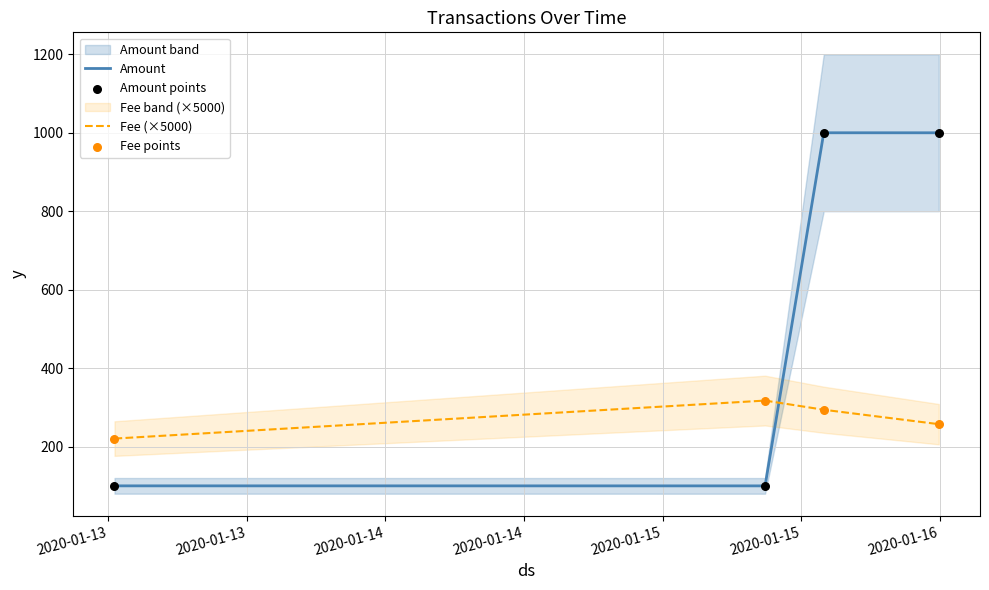

Which series reaches the maximum Y coordinate?

Amount